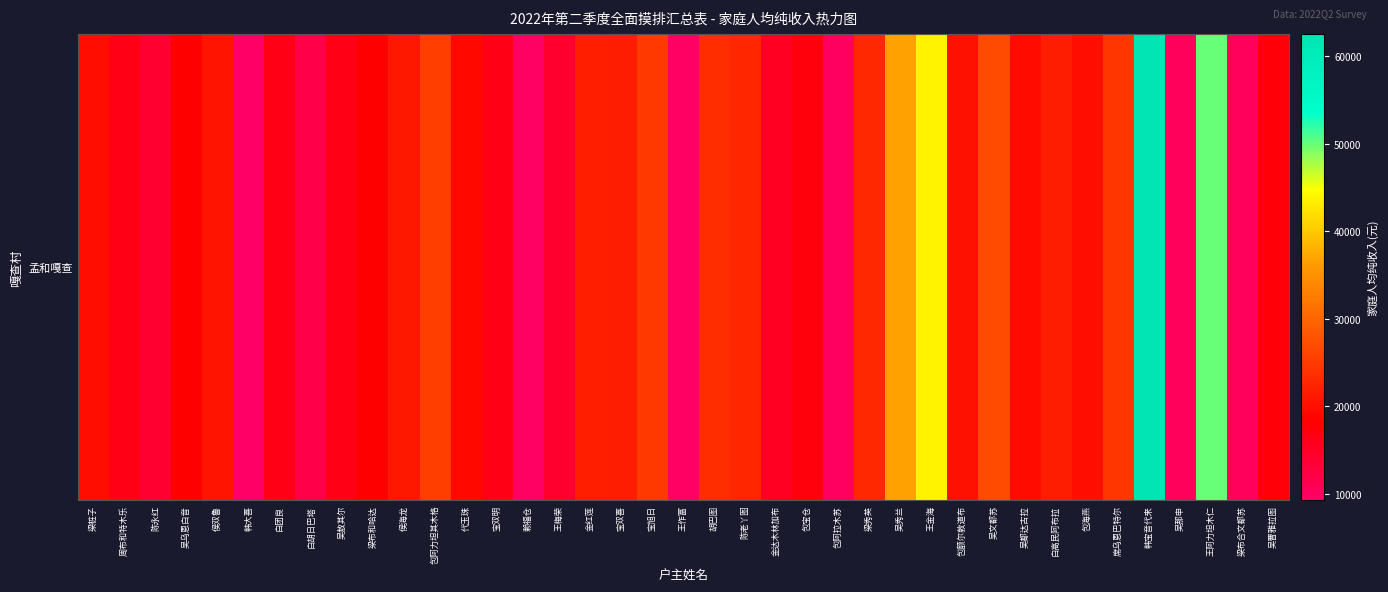

Approximately how many times larger is the value at 包额尔敦道布 compared to 吴敖其尔?

1.2